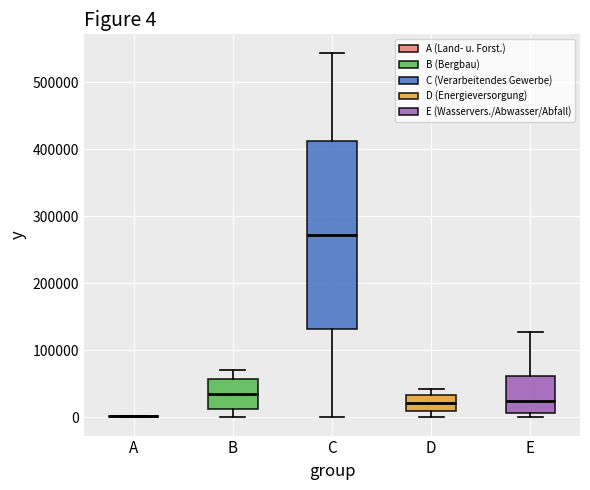

Comparing the boxes themselves (not the whiskers), which one is the tallest?

C